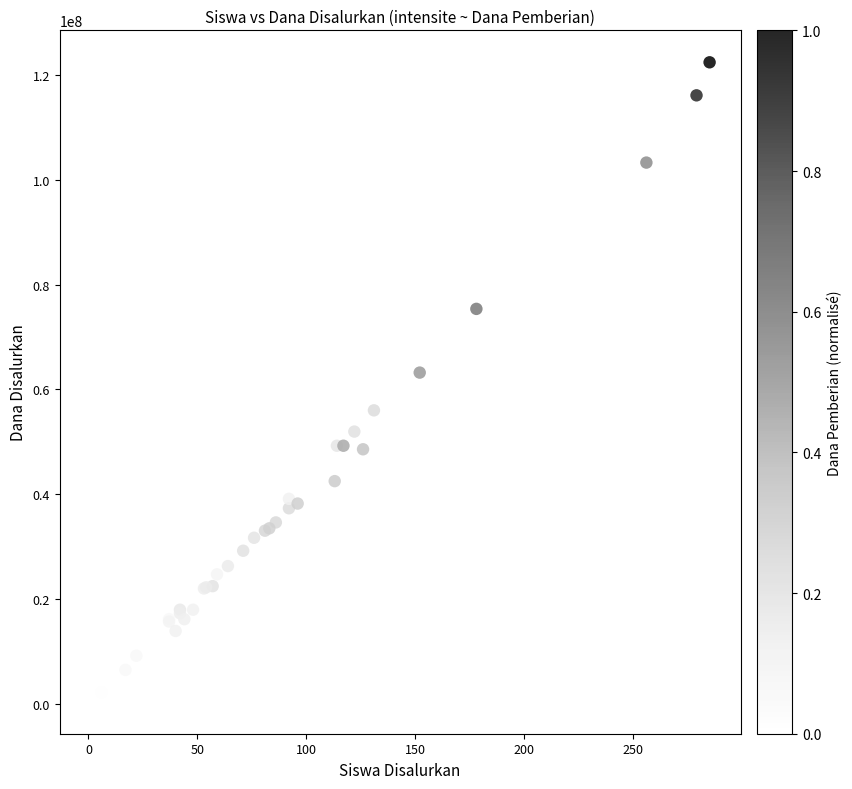

What Y value in the scatter plot is closest to 61425000?

63225000